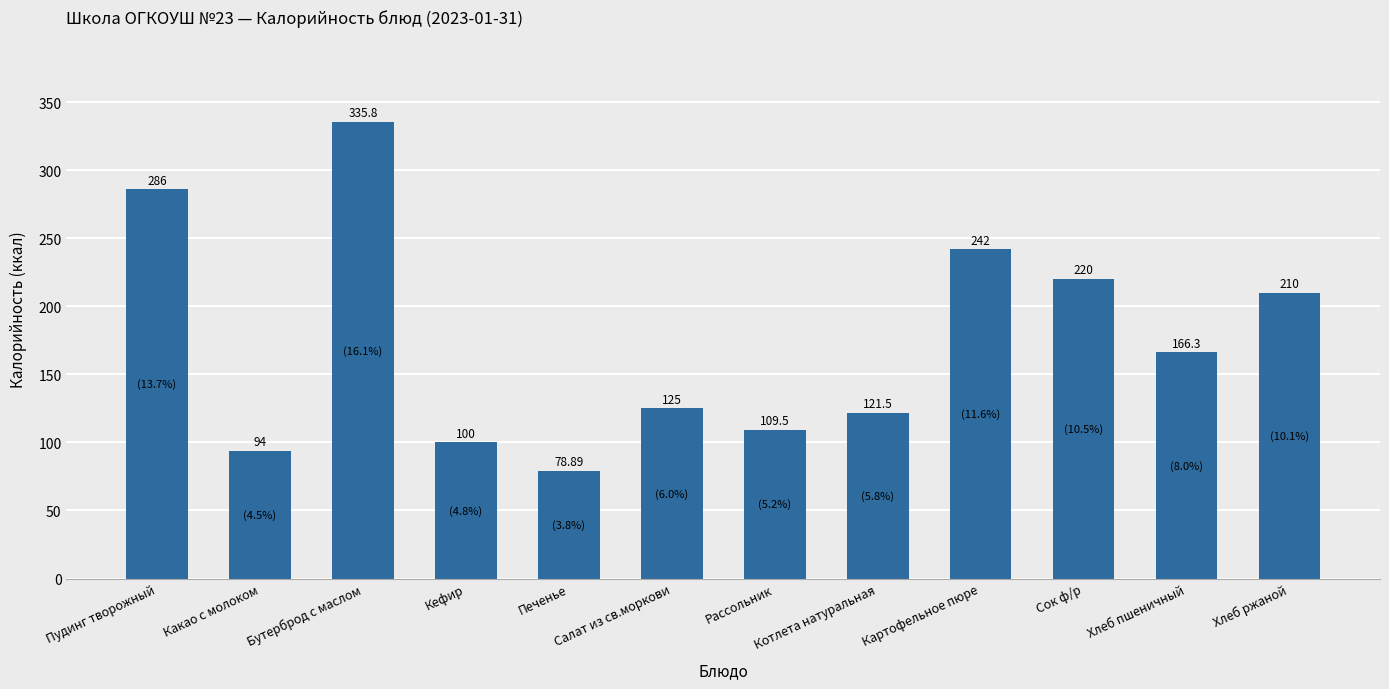

What is the smallest value displayed?

78.9